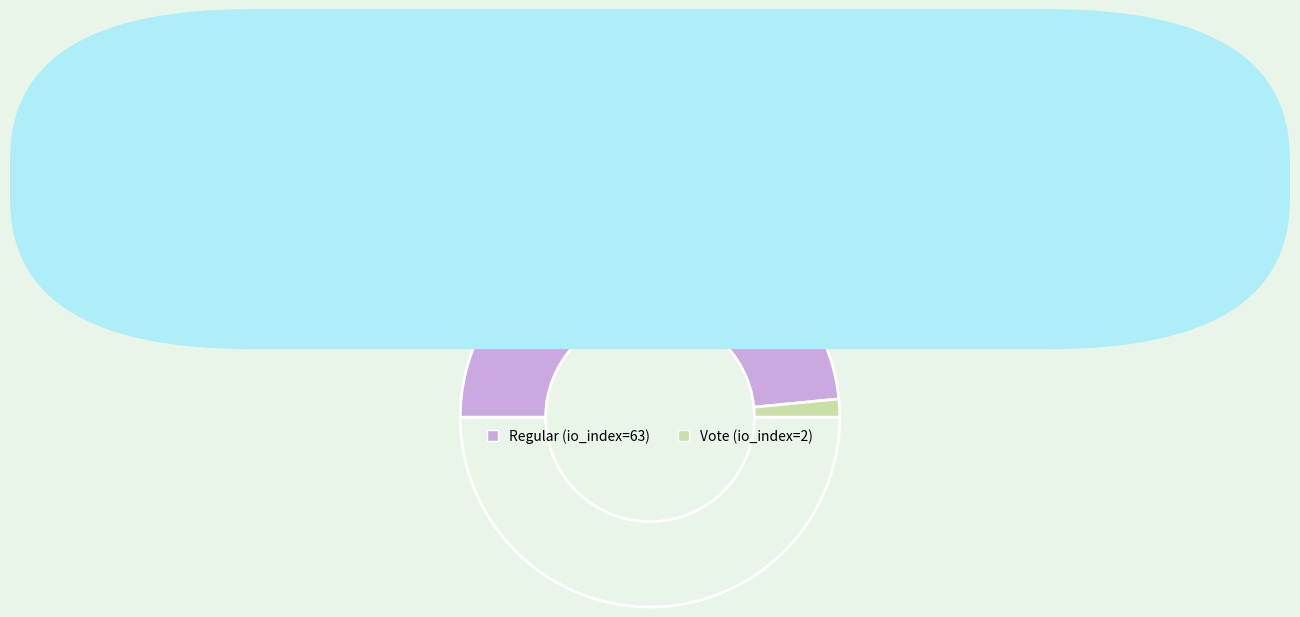

To the nearest percent, what is the average slice percentage?

50%